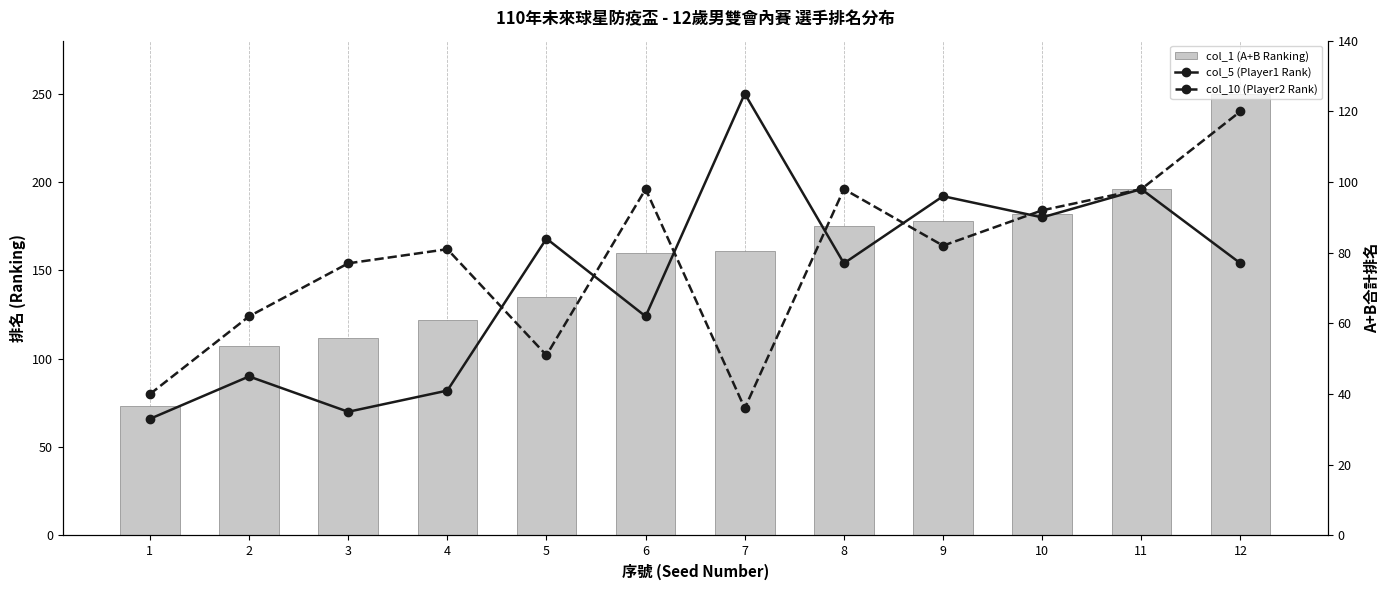

Which category has the highest value across all series?

12